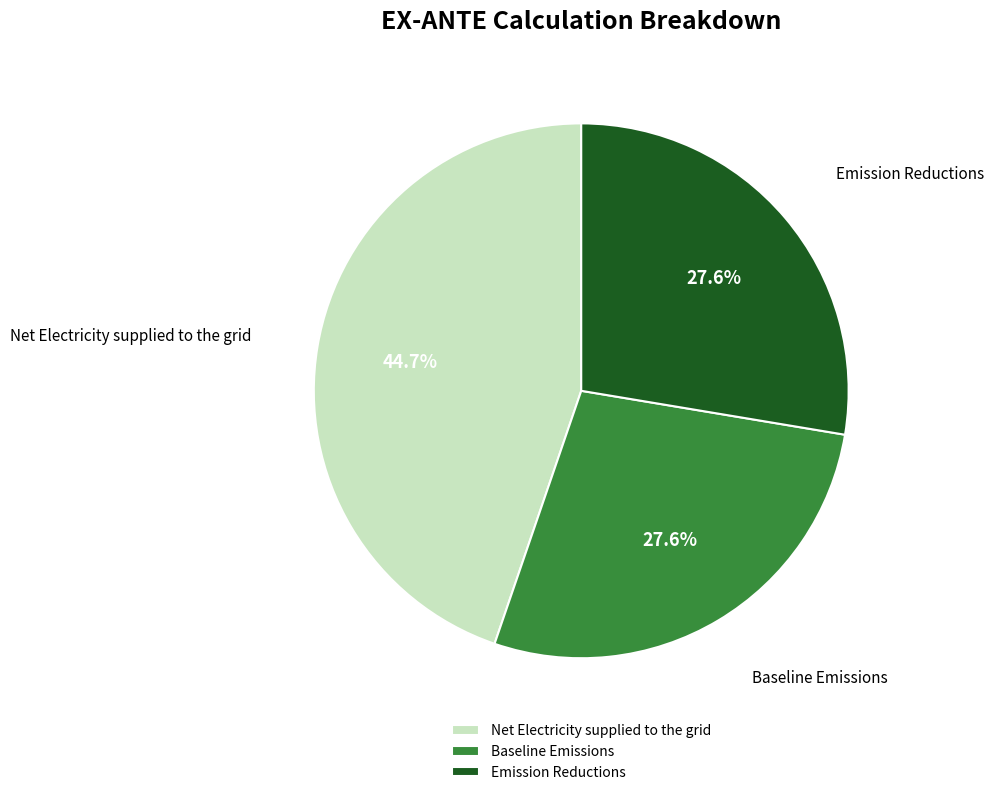

How many segments does this pie chart have?

3